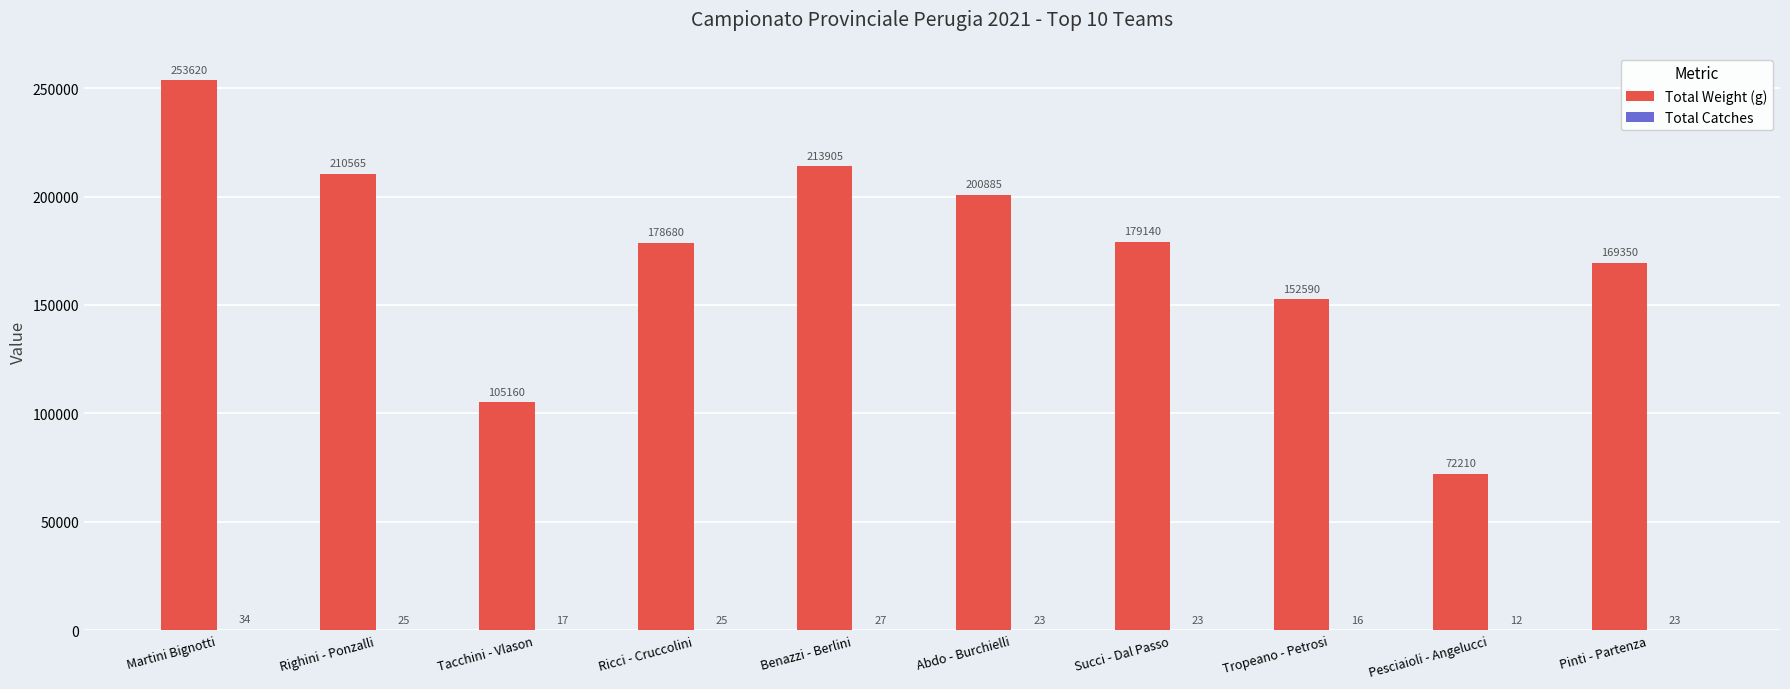

What is the sum of the Total Weight (g) values at Righini - Ponzalli and Pesciaioli - Angelucci?

282775